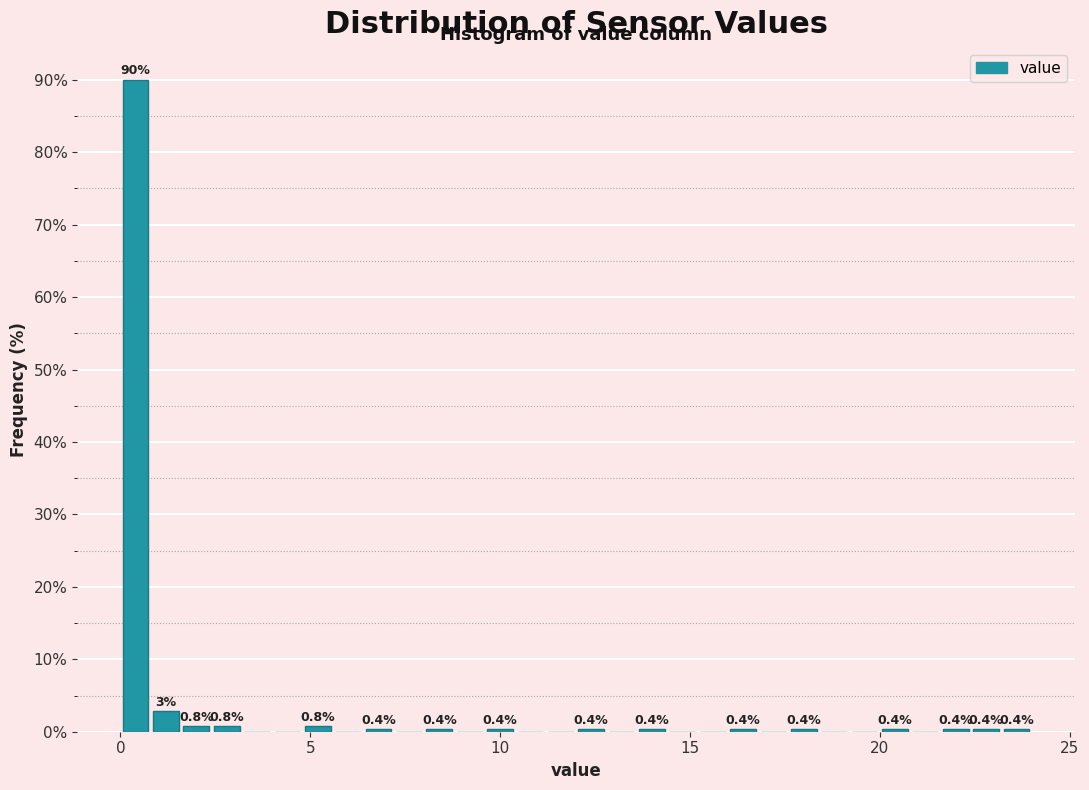

Around what value on the x-axis is the tallest bar? Give the approximate position of its centre, as read against the axis.

0.5